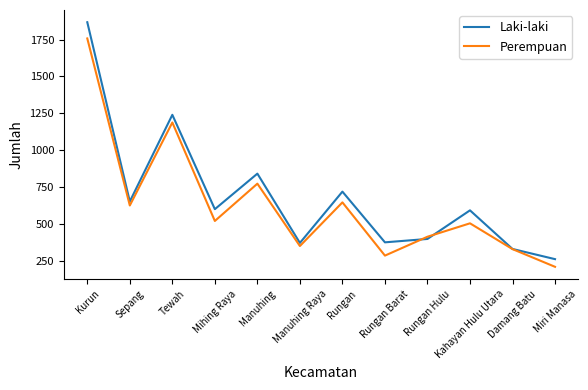

At which category does Laki-laki reach its first local peak?

Tewah